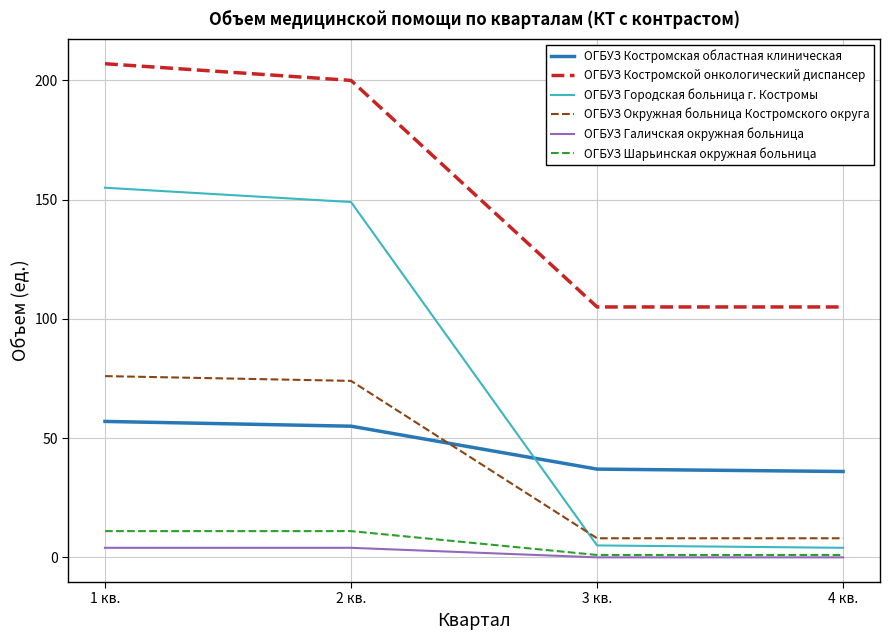

True or false: ОГБУЗ Шарьинская окружная больница and ОГБУЗ Костромской онкологический диспансер cross at least once.

False